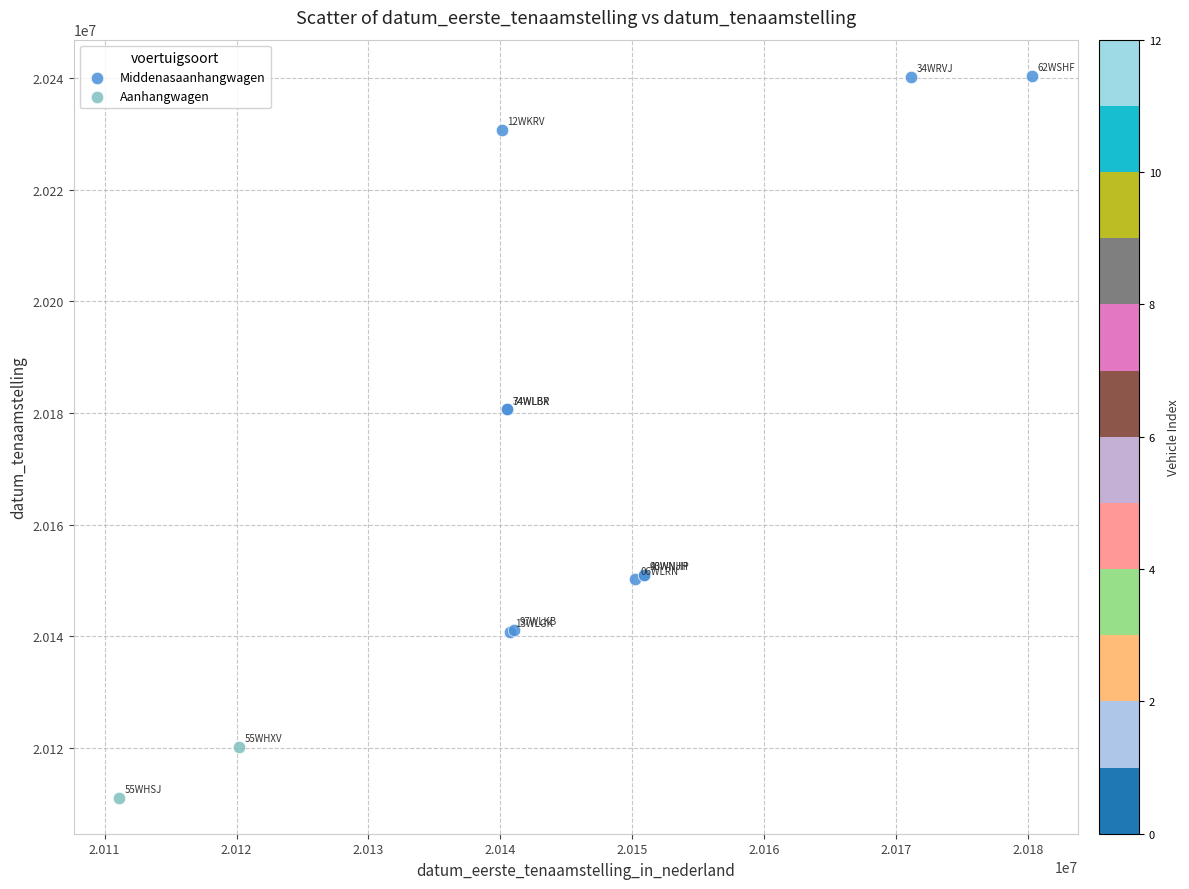

What are all the series names shown in the legend?

Middenasaanhangwagen, Aanhangwagen